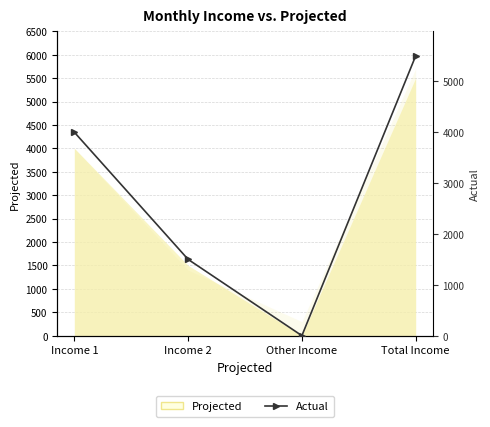

What is the difference between the maximum and second lowest values?

4000